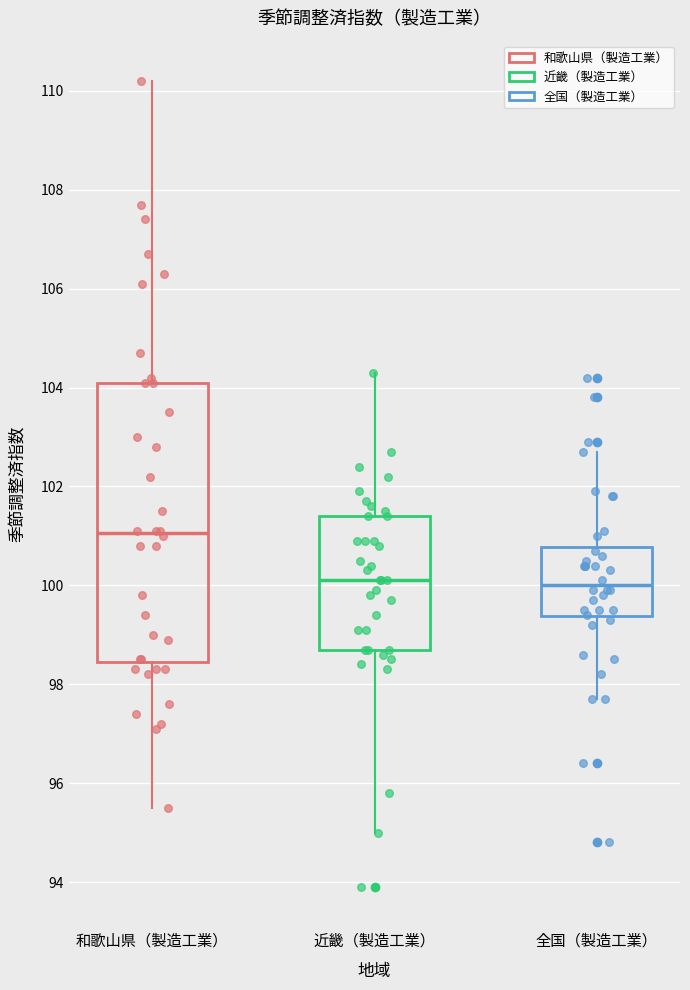

Reading left to right, transcribe this box plot: for each box, give where its median line is, the range the box spans, and where its two whiskers end, as read against the y-axis. The values are not printed on the chart, so give them approximately, as read against the axis.

和歌山県（製造工業）: median 101.0, box 98.4 to 104.2, whiskers 95.6 to 110.2
近畿（製造工業）: median 100.2, box 98.8 to 101.4, whiskers 95.0 to 104.4
全国（製造工業）: median 100.0, box 99.4 to 100.8, whiskers 97.8 to 102.8